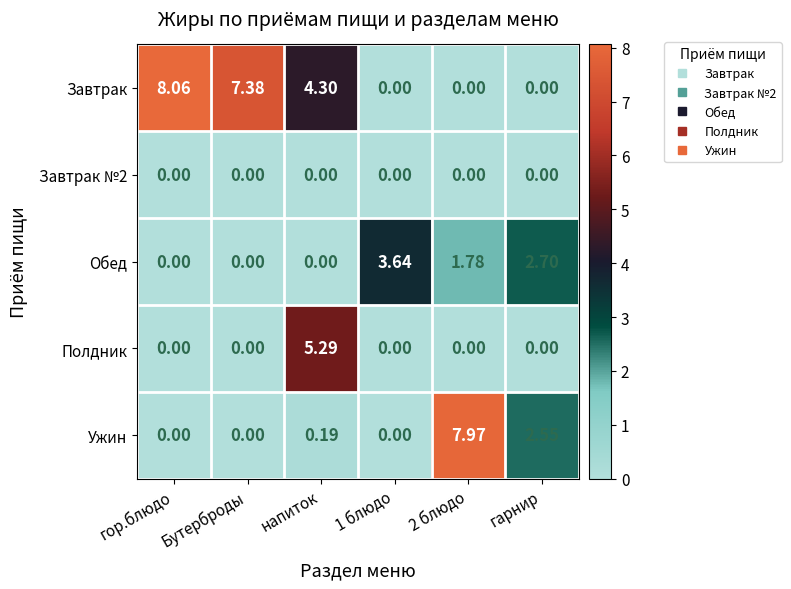

Which category has the highest value across all series?

гор.блюдо